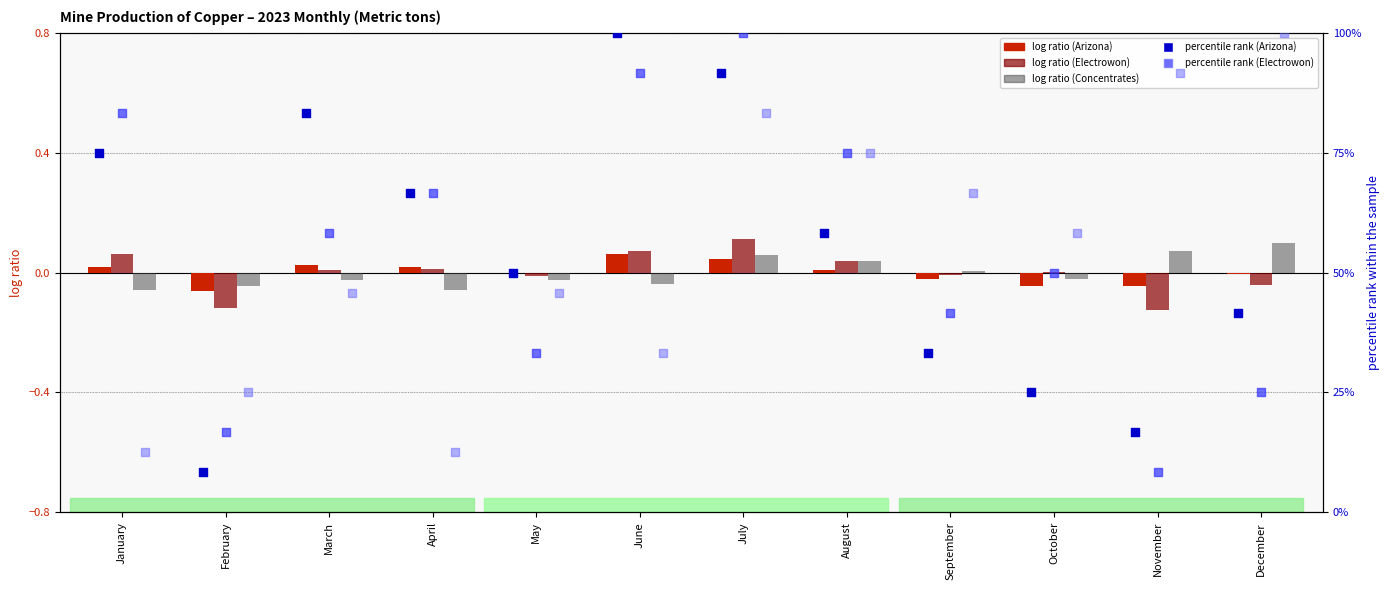

Which series contains the lowest Y value?

Electrowon log ratio